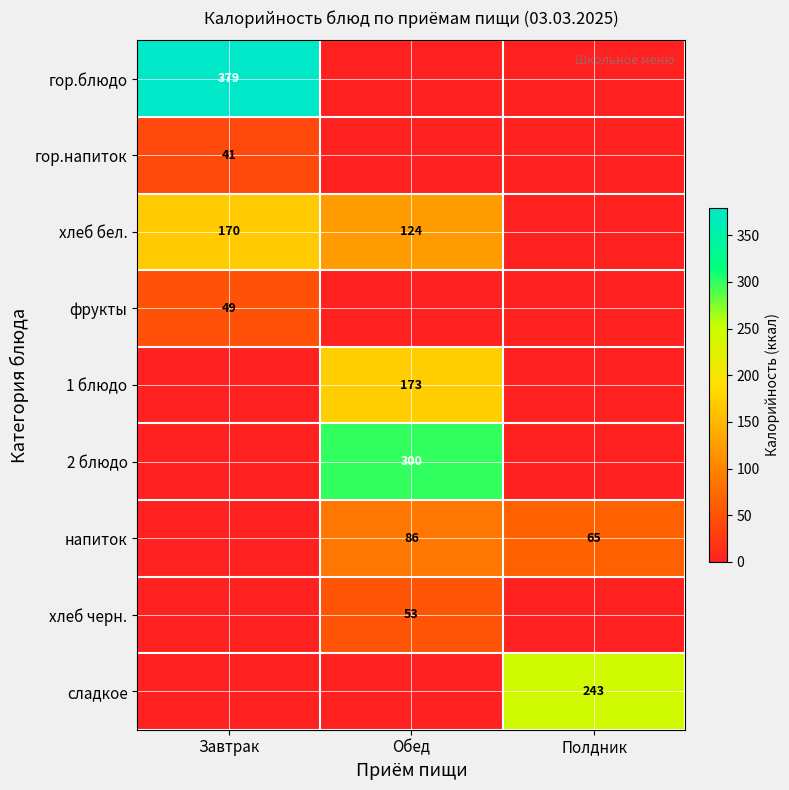

The 2 блюдо series shows 300 at Обед. True or false?

True